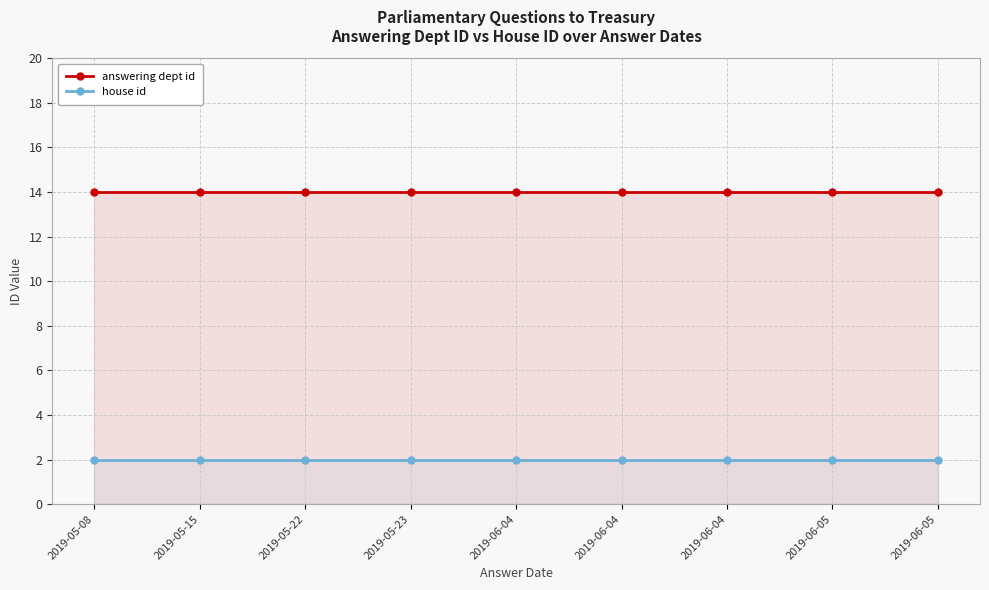

Reading left to right, transcribe all the data shown in this chart.

answering dept id: 2019-05-08=14	2019-05-15=14	2019-05-22=14	2019-05-23=14	2019-06-04=14	2019-06-04=14	2019-06-04=14	2019-06-05=14	2019-06-05=14
house id: 2019-05-08=2	2019-05-15=2	2019-05-22=2	2019-05-23=2	2019-06-04=2	2019-06-04=2	2019-06-04=2	2019-06-05=2	2019-06-05=2